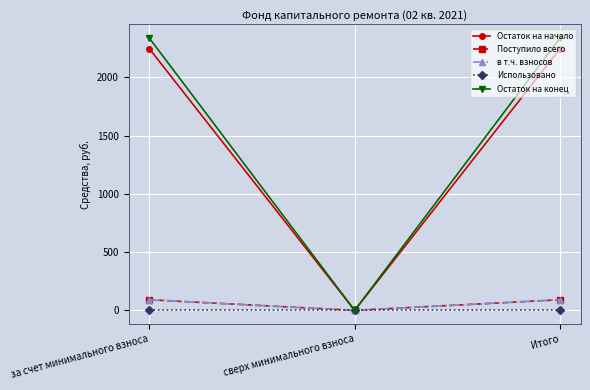

What is the label of the 2nd point from the right?

сверх минимального взноса